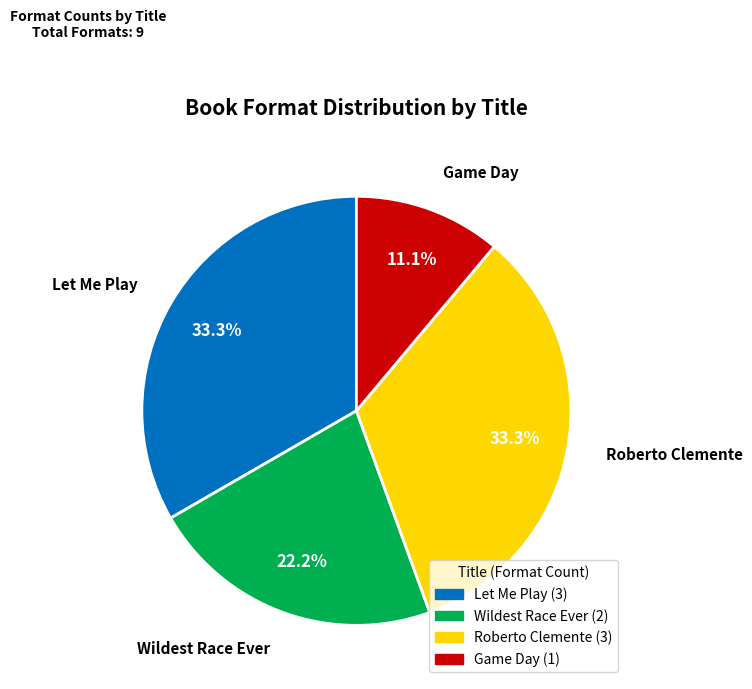

How many segments does this pie chart have?

4